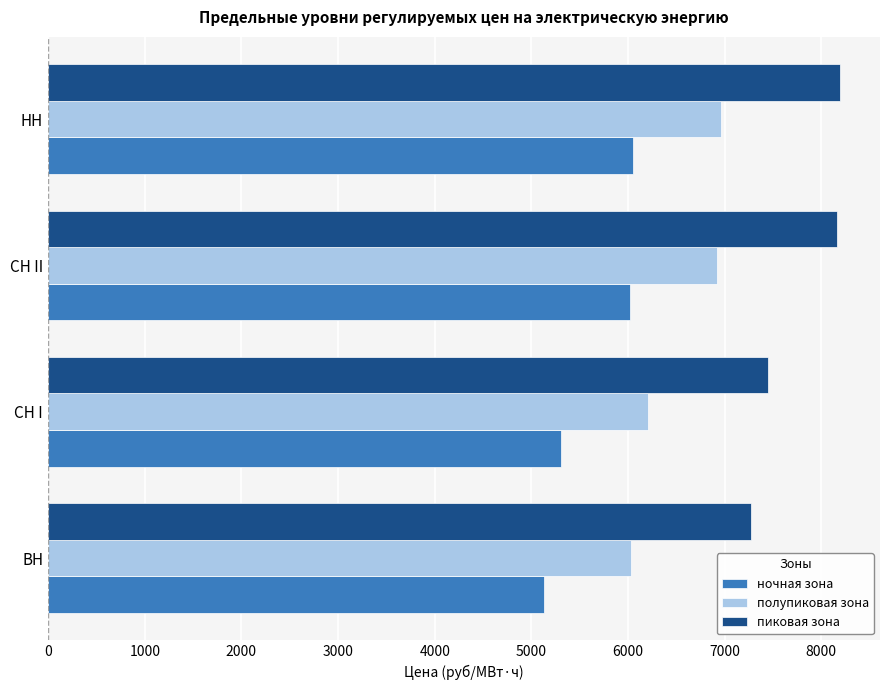

Which label corresponds to the smallest value in the chart?

ВН